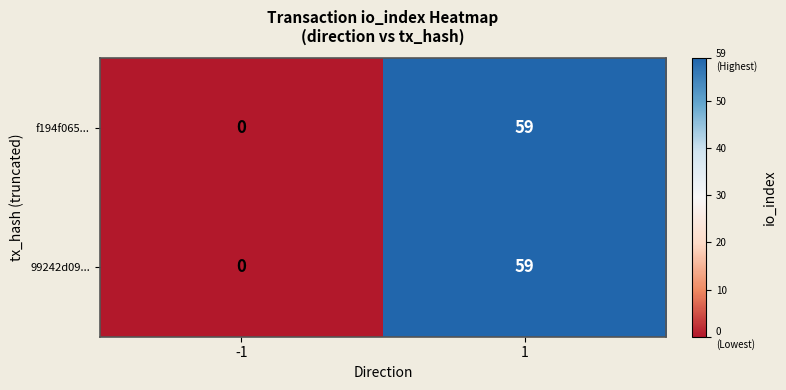

Rank the categories by f194f065... value from lowest to highest.

-1, 1